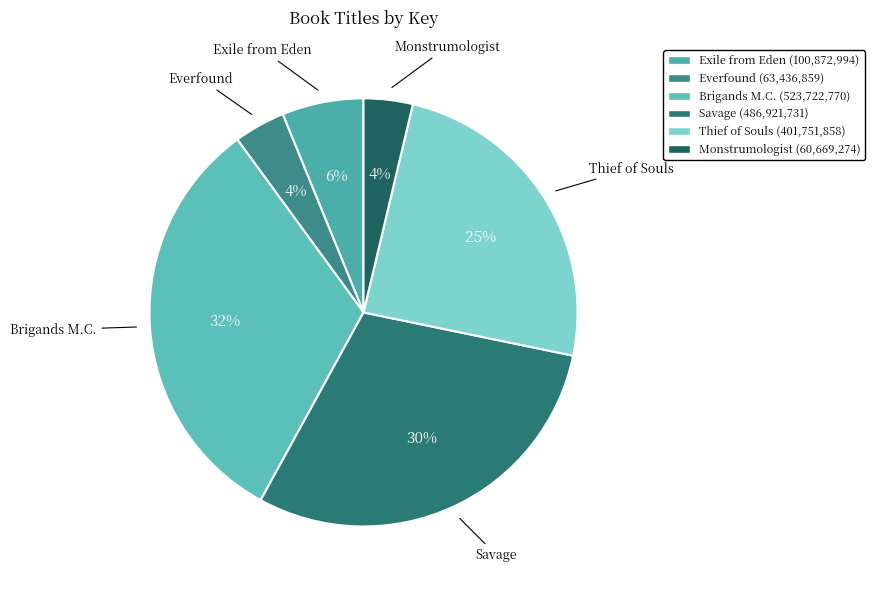

How many segments does this pie chart have?

6